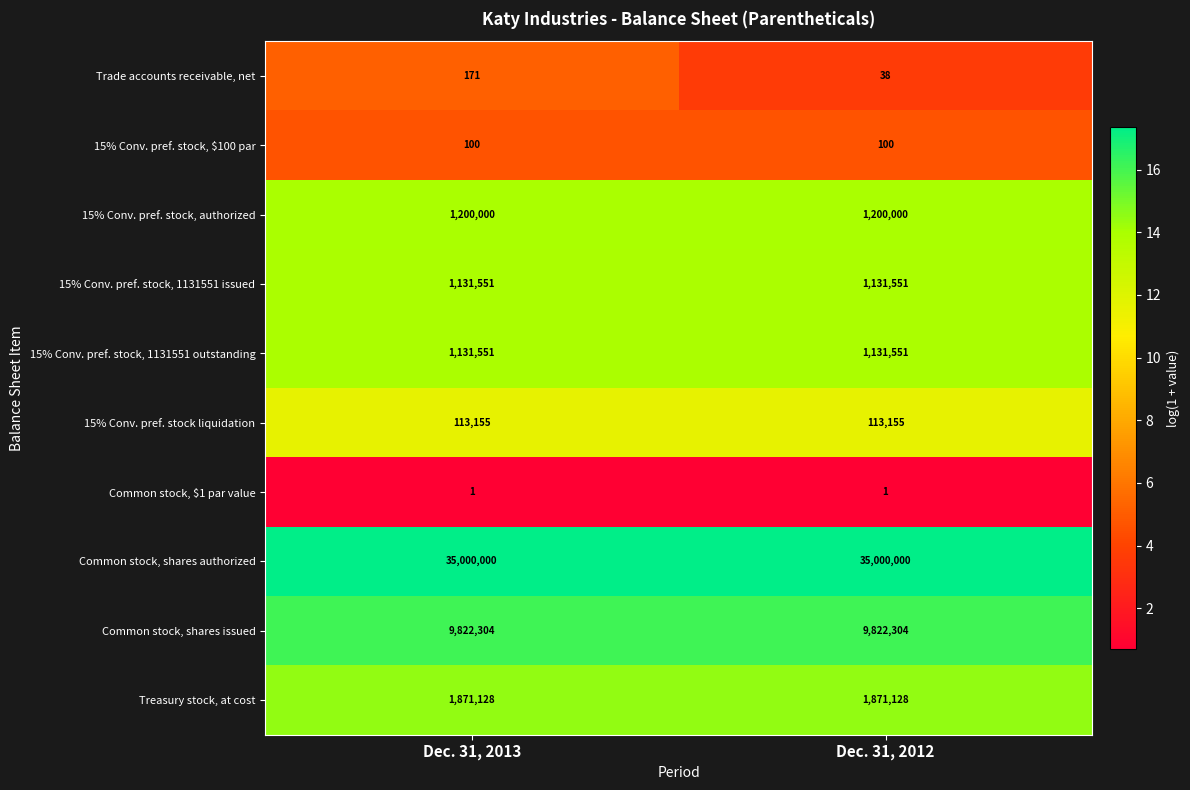

Count the number of data series in this chart.

10